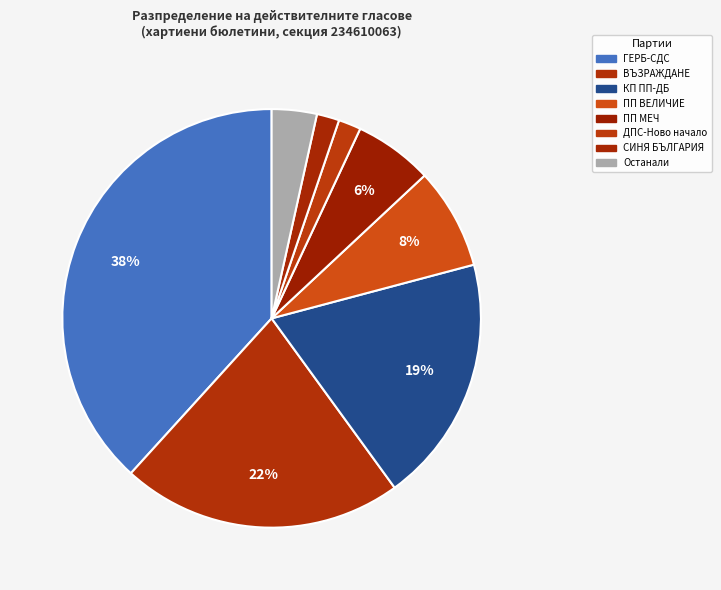

How many segments does this pie chart have?

8